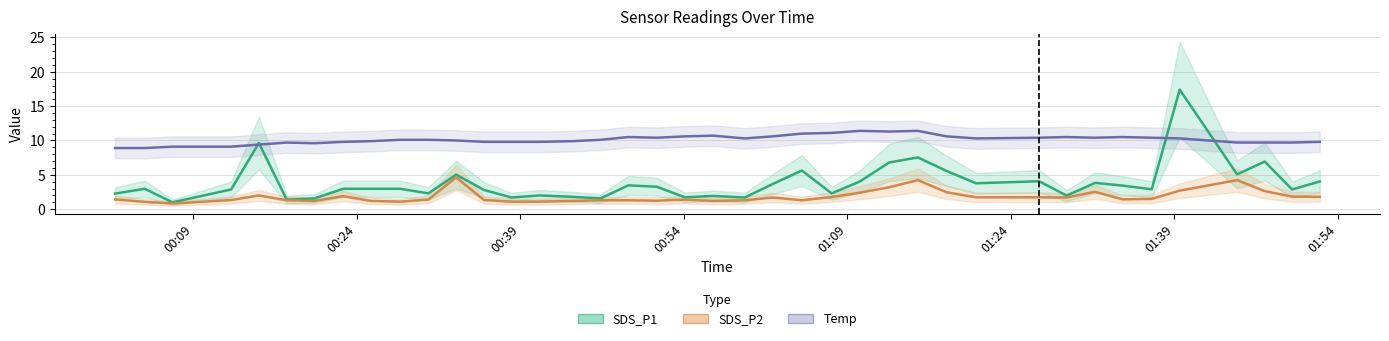

In Temp, how many points are higher than both neighbors (excluding endpoints)?

7